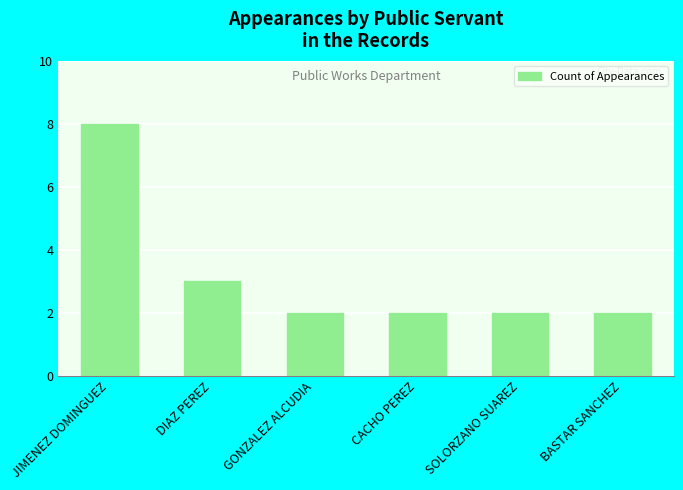

How many bars are there in total?

6